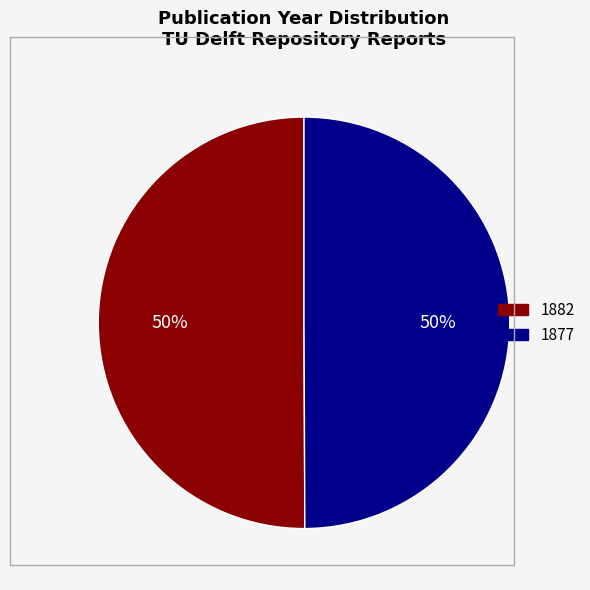

To the nearest percent, what is the combined percentage of 1882 and 1877?

100%